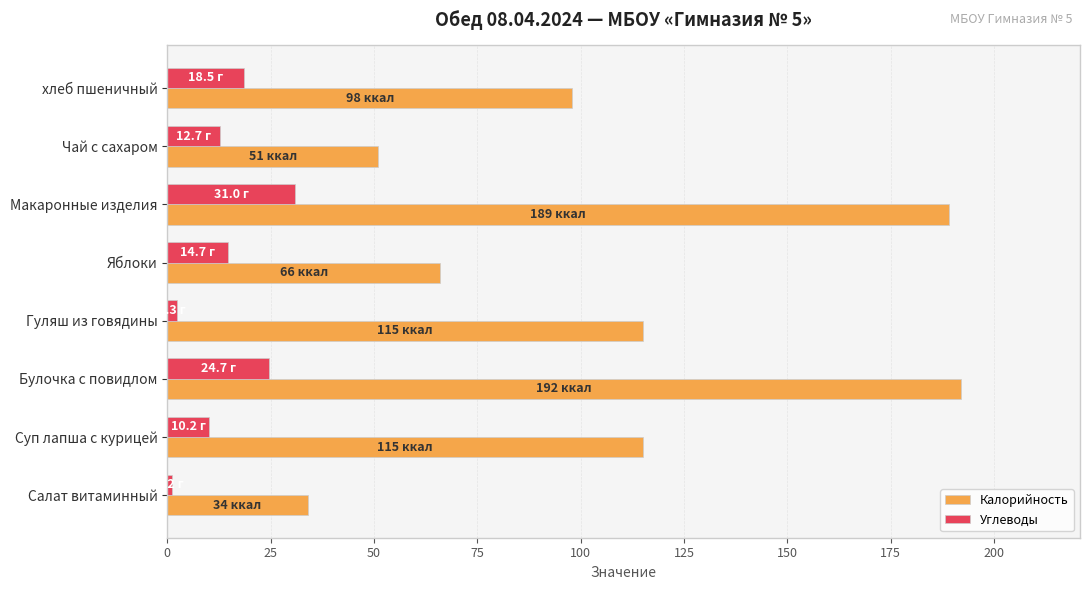

Which series has the largest total across all categories?

Калорийность